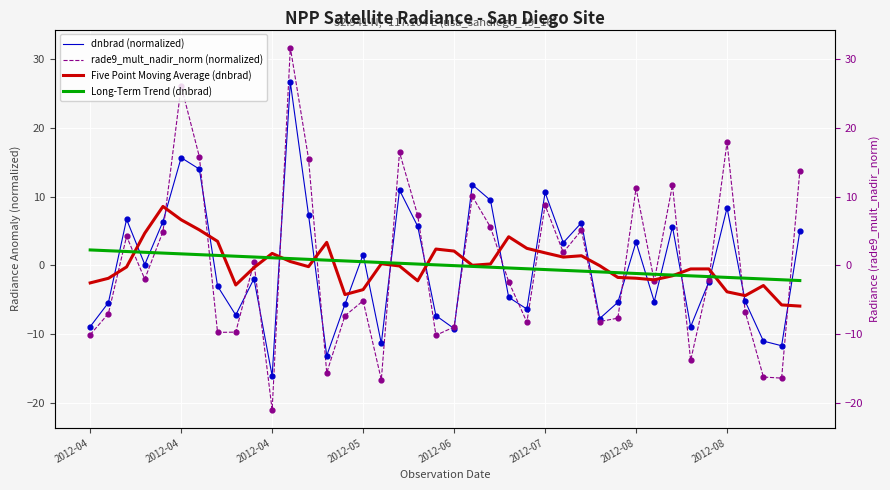

What is the total value across all series at 32?

14.3